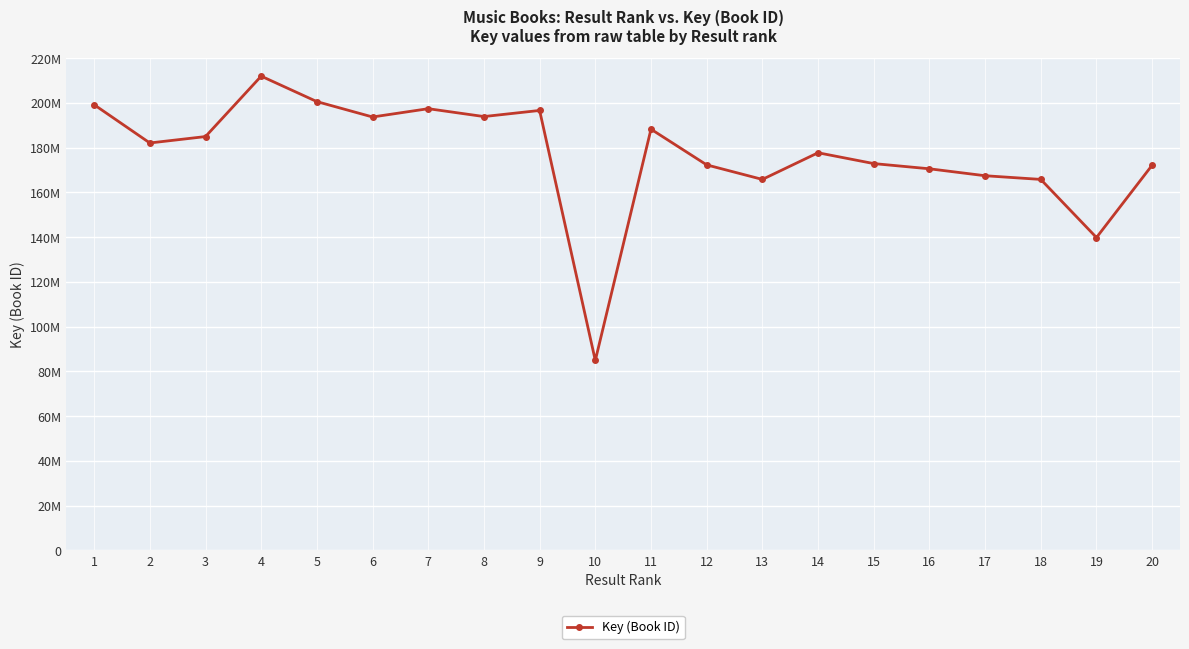

Is this an area chart (filled region under the line)?

No